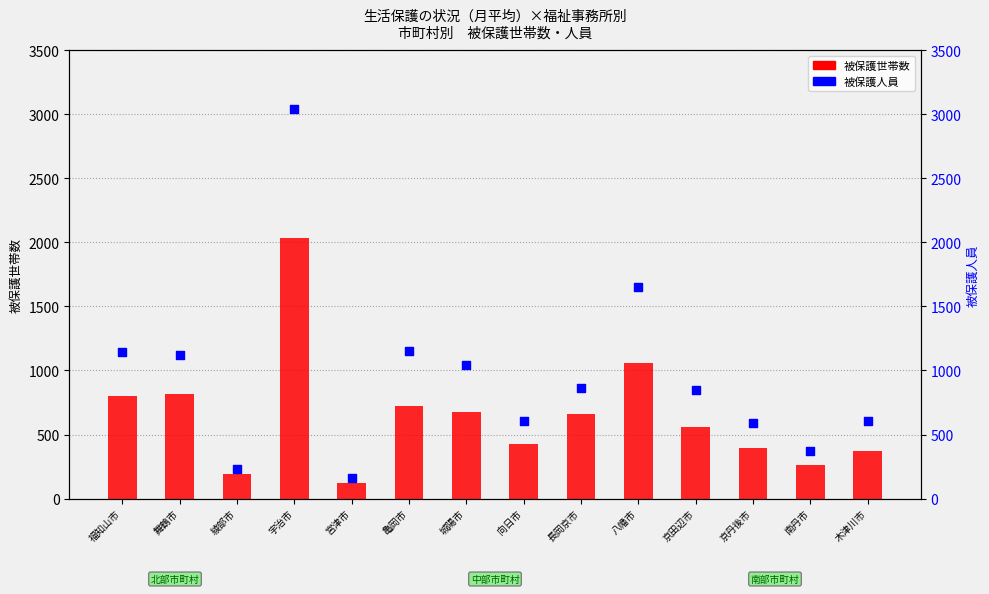

Is the value of 被保護人員 at 南丹市 greater than the value of 被保護世帯数 at 木津川市?

No